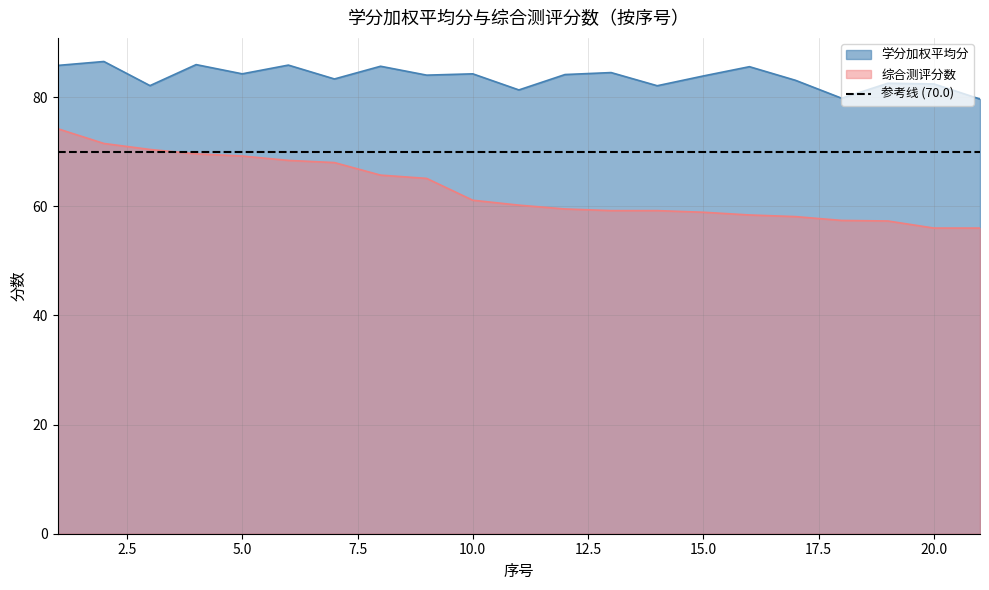

Where is the first local minimum for 学分加权平均分?

3